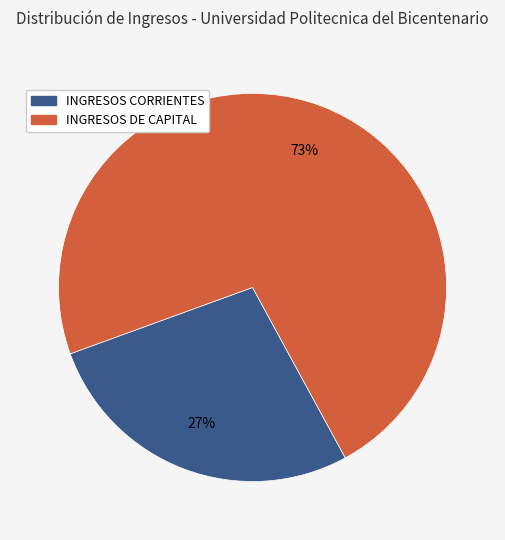

What percentage is the INGRESOS DE CAPITAL slice, to the nearest percent?

73%